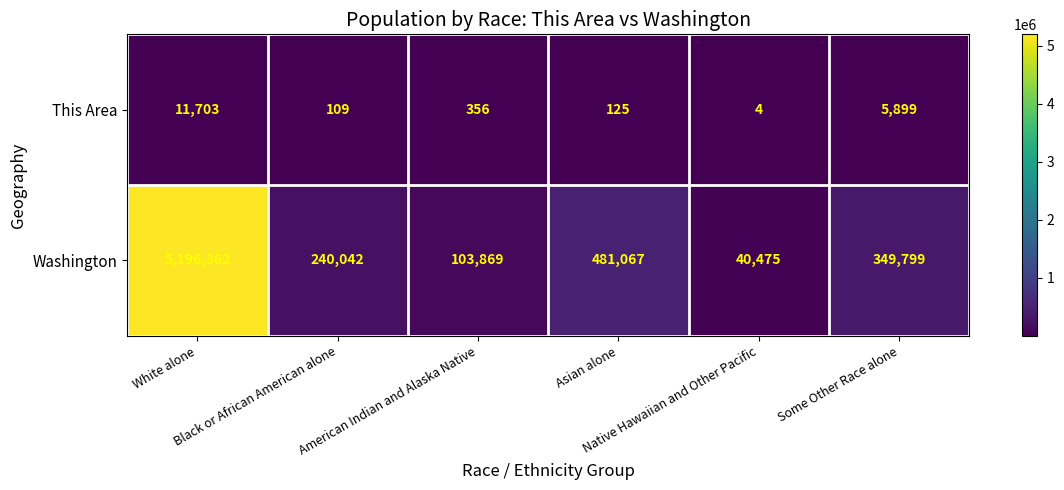

Which series has the largest total across all categories?

Washington